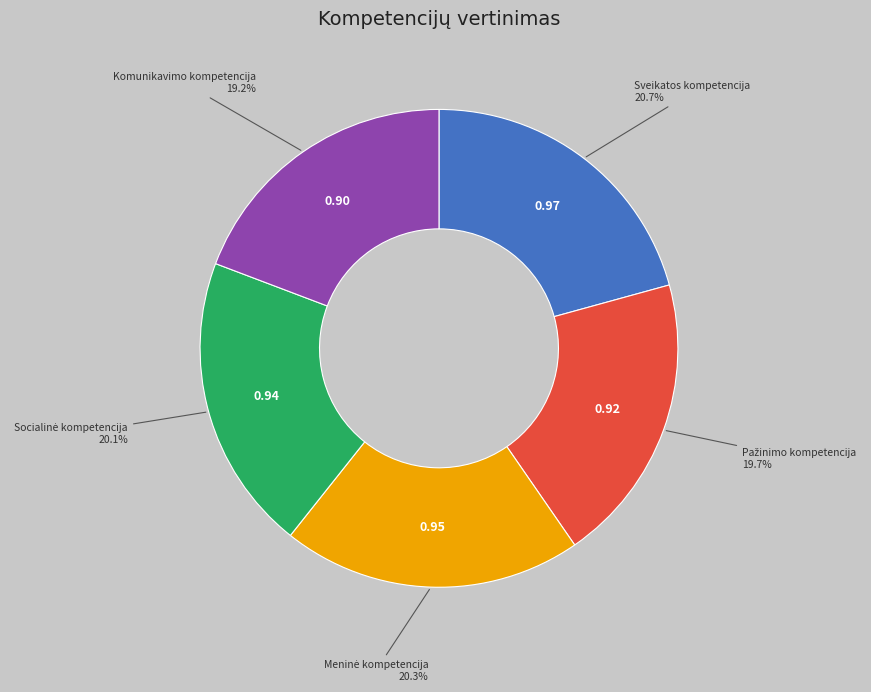

Is there any slice that represents more than half of the pie?

No